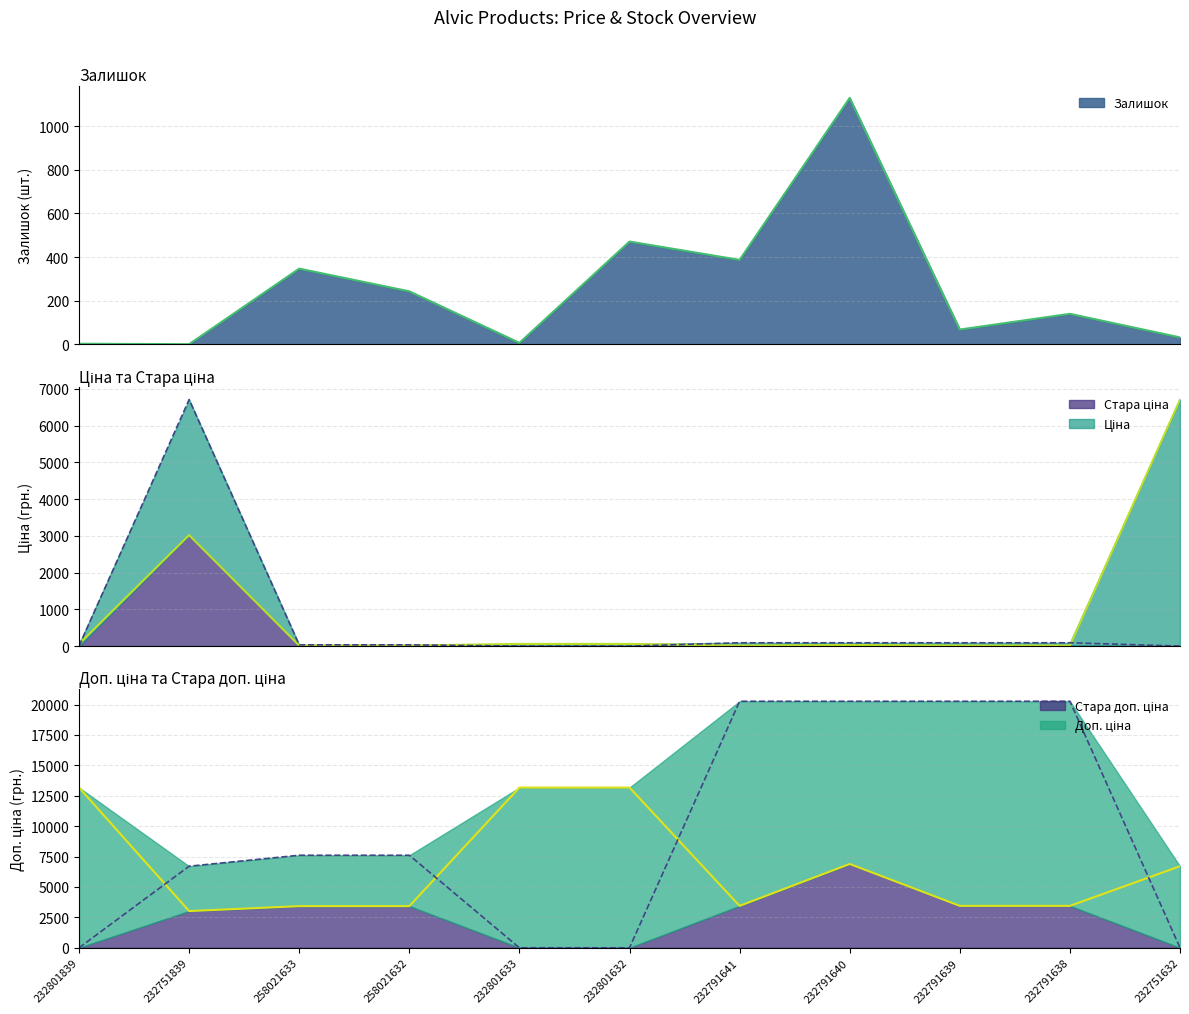

List the labels in order of Стара ціна value, largest first.

232751839, 232791641, 232791640, 232791639, 232791638, 258021633, 258021632, 232801839, 232801633, 232801632, 232751632